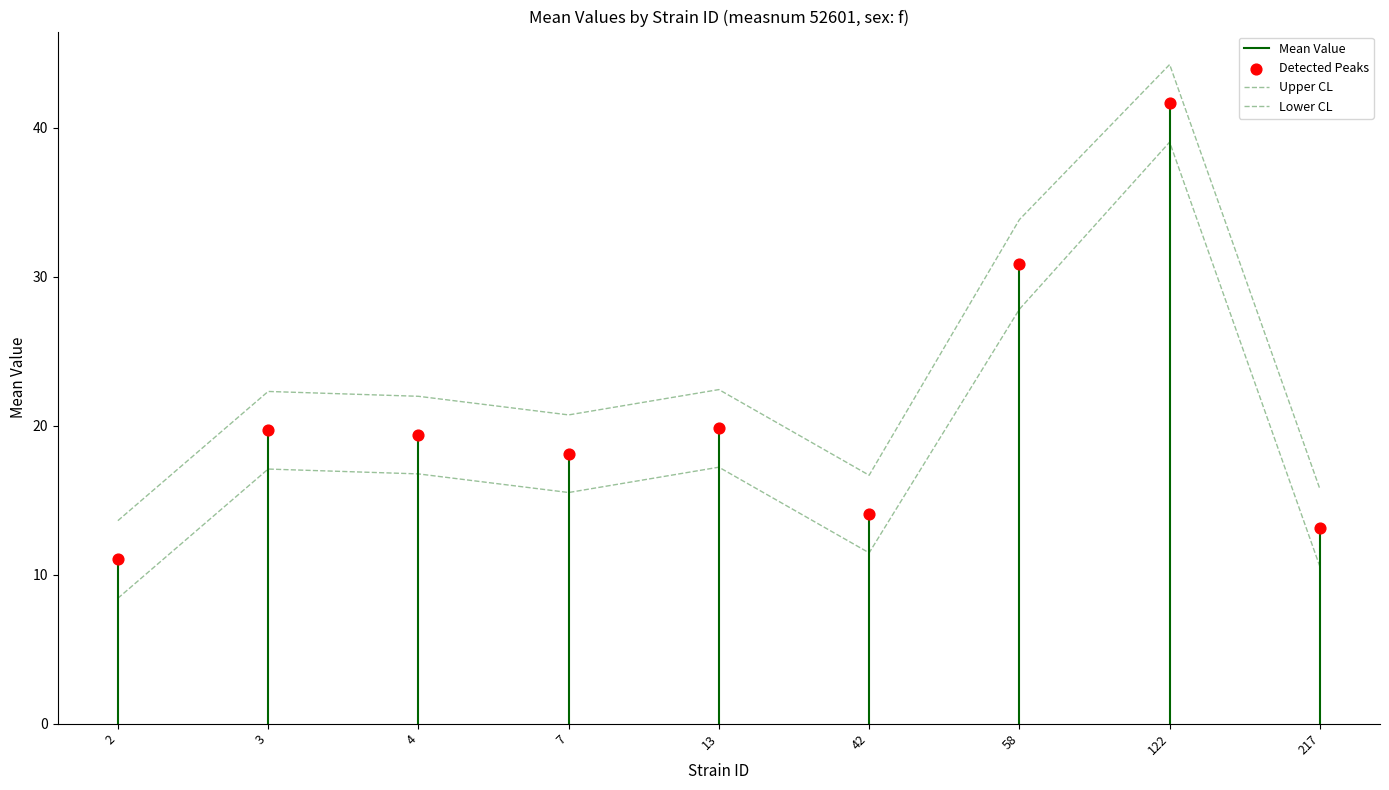

What is the total value across all series at 13?

59.5